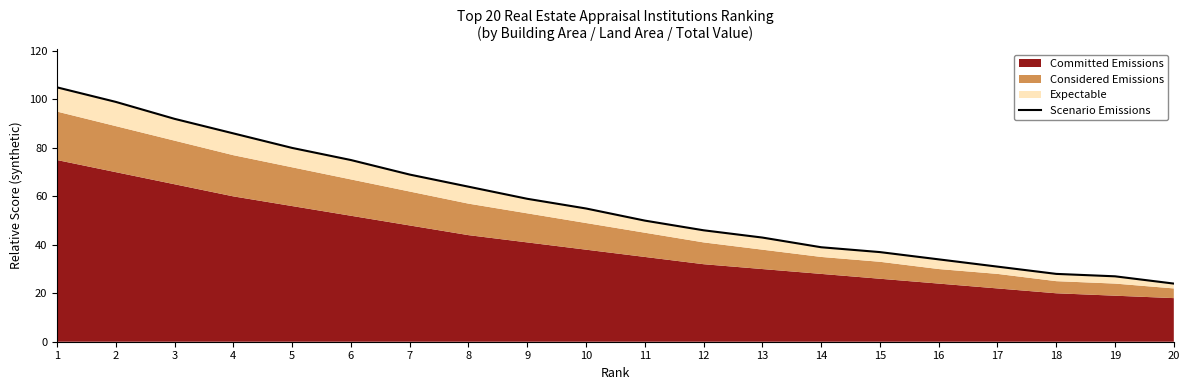

At which label does the data first exceed 55?

1